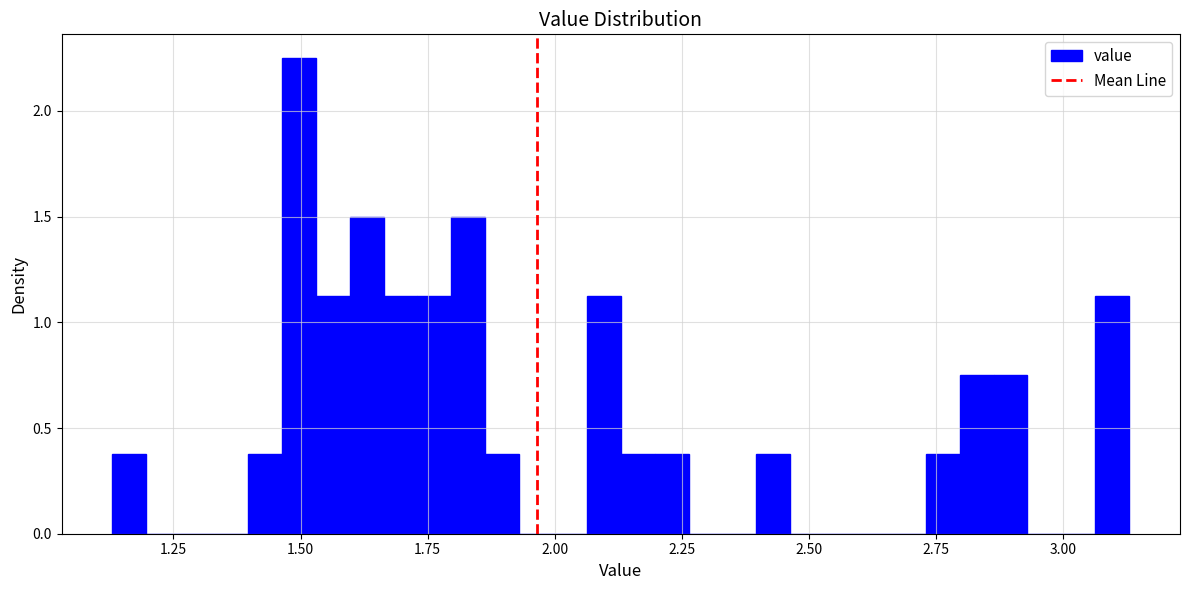

Around what value on the x-axis is the tallest bar? Give the approximate position of its centre, as read against the axis.

1.50